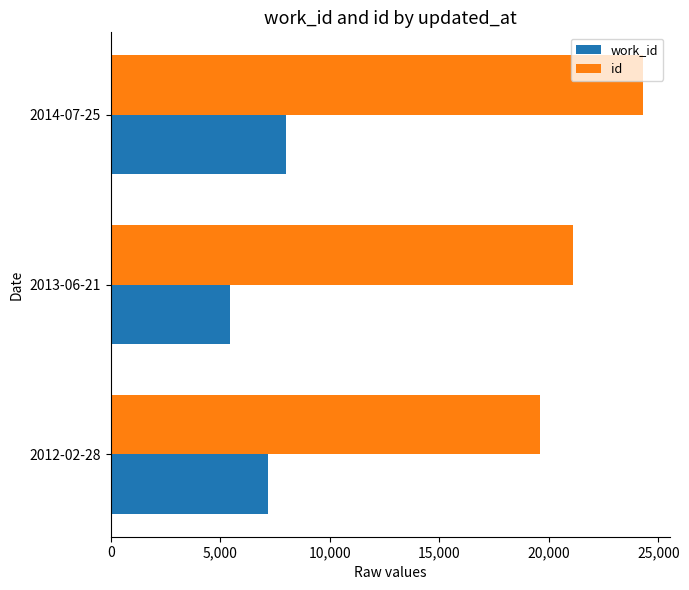

Rank the series by their average value, from lowest to highest.

work_id, id